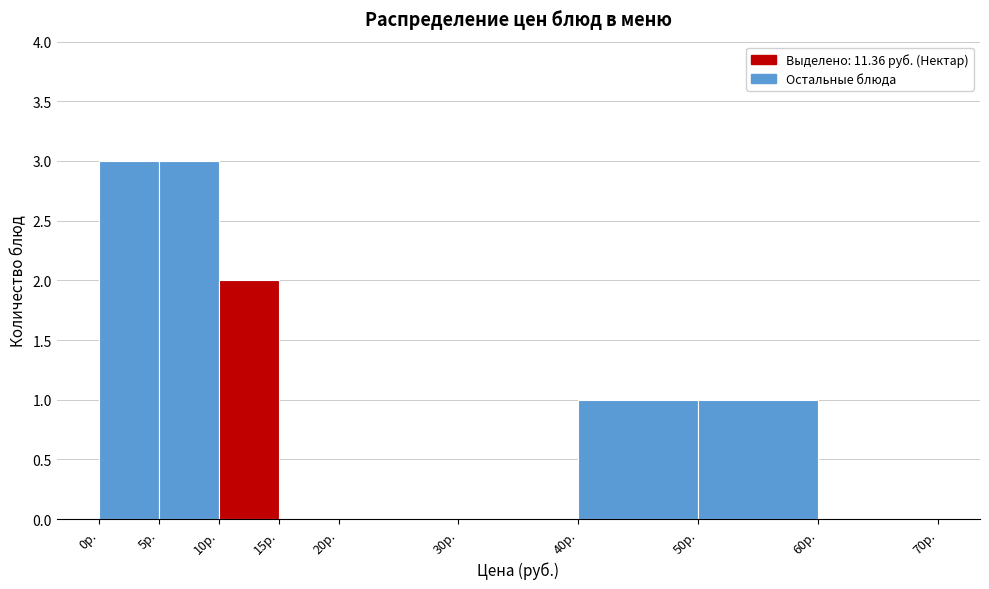

Reading left to right, list every bar in this chart as the range it spans on the x-axis followed by its height. The values are not printed on the chart, so give them approximately, as read against the axis.

0 to 5: 3
5 to 10: 3
10 to 15: 2
15 to 20: 0
20 to 30: 0
30 to 40: 0
40 to 50: 1
50 to 60: 1
60 to 70: 0